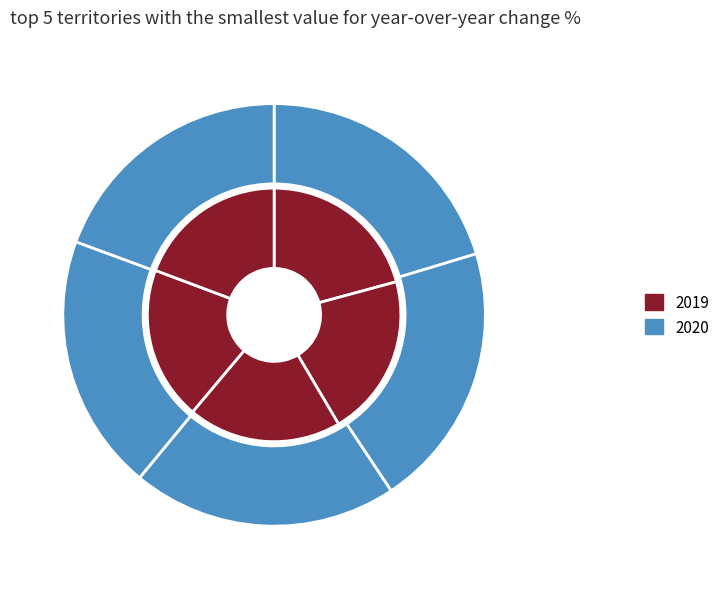

To the nearest percent, what percentage of the pie is Aktobe?

19%